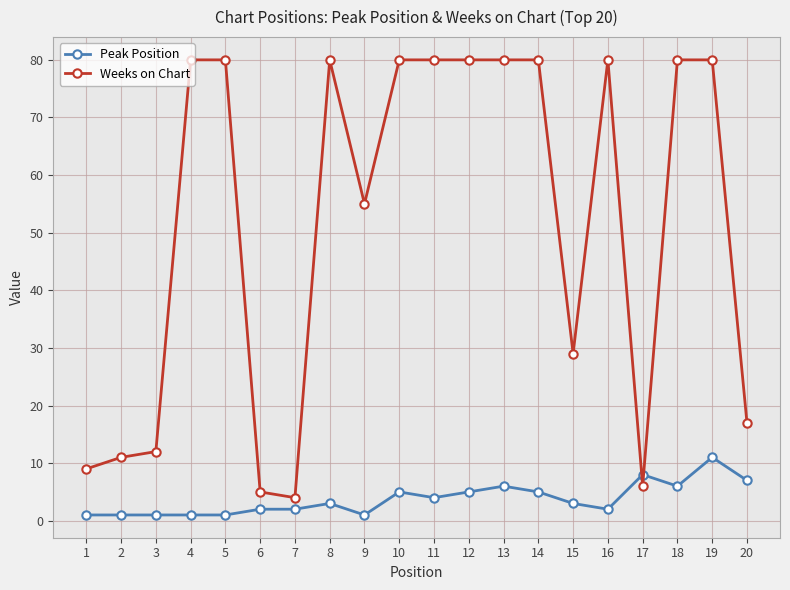

At which category is the sum across all series the highest?

19